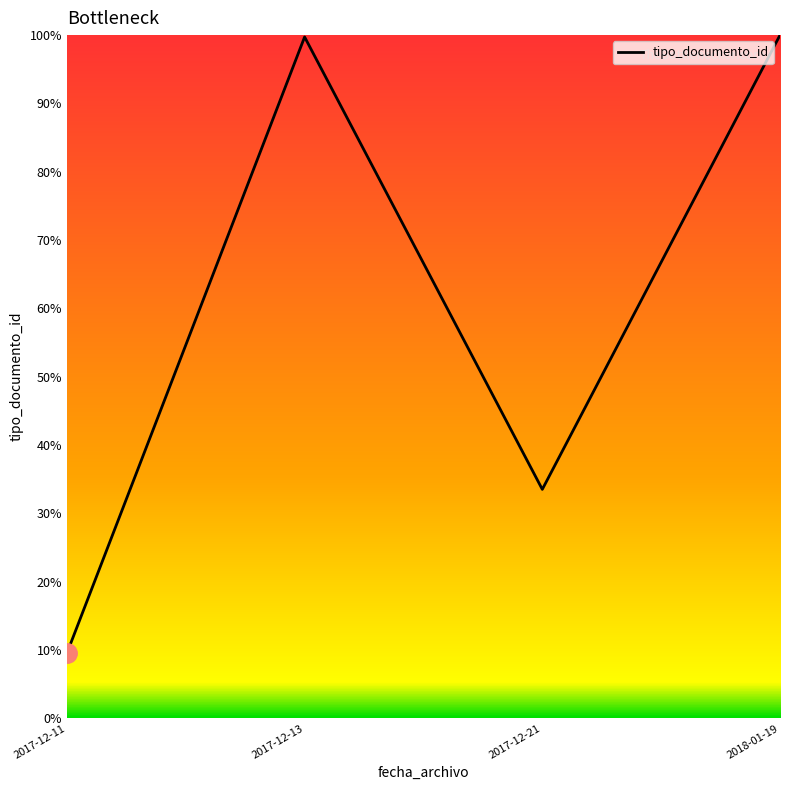

Count the number of categories in the chart.

4